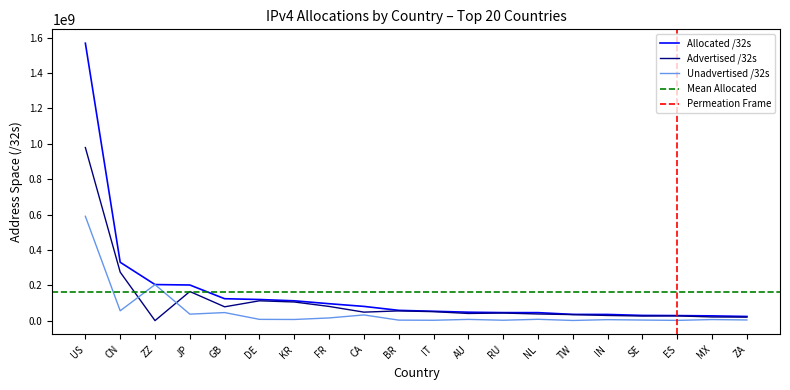

What is the difference between the Allocated /32s values at BR and SE?

28630232